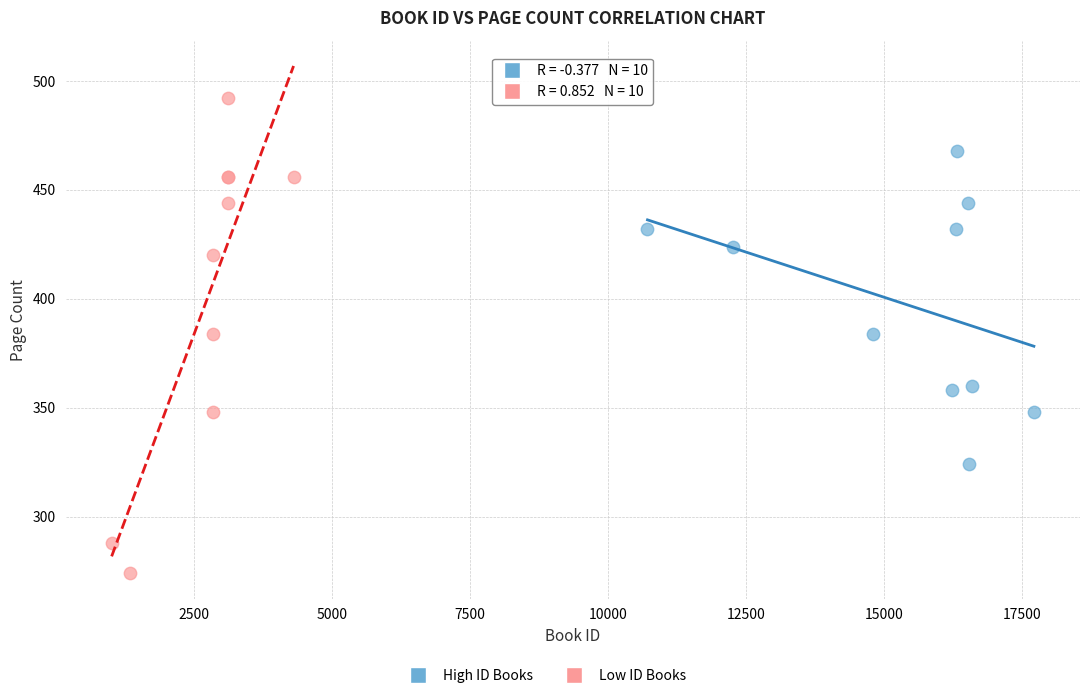

Which series reaches the minimum Y coordinate?

Low ID Books